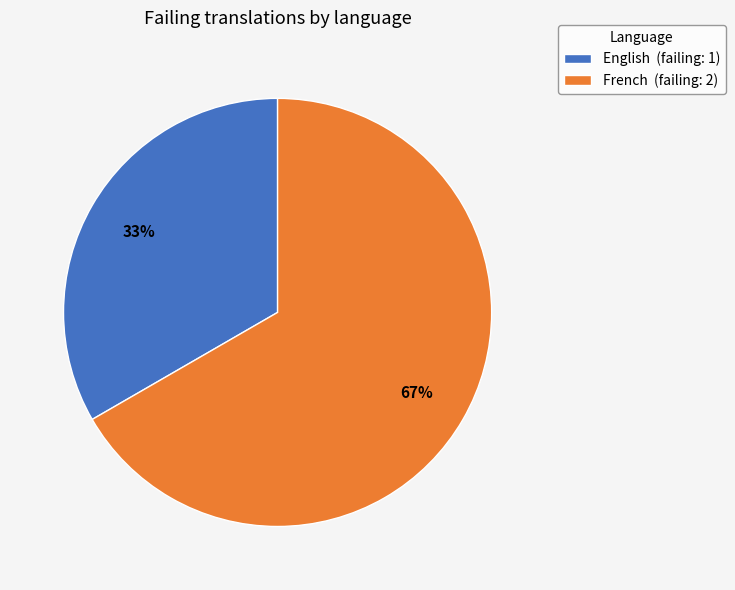

Between English and French, which is larger?

French